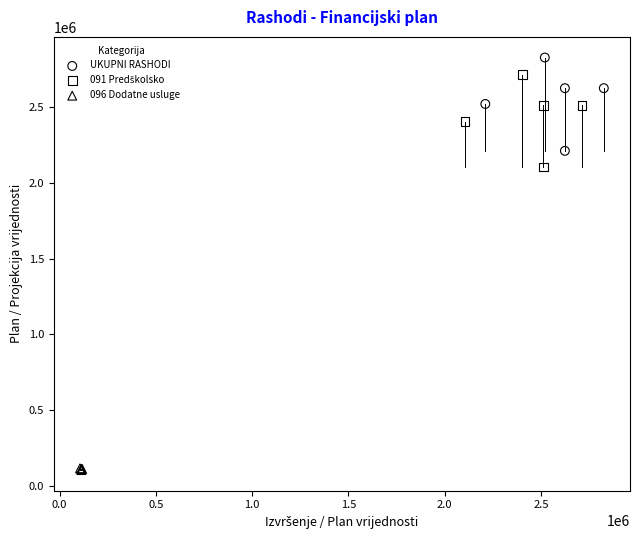

Which series reaches the minimum Y coordinate?

096 Dodatne usluge